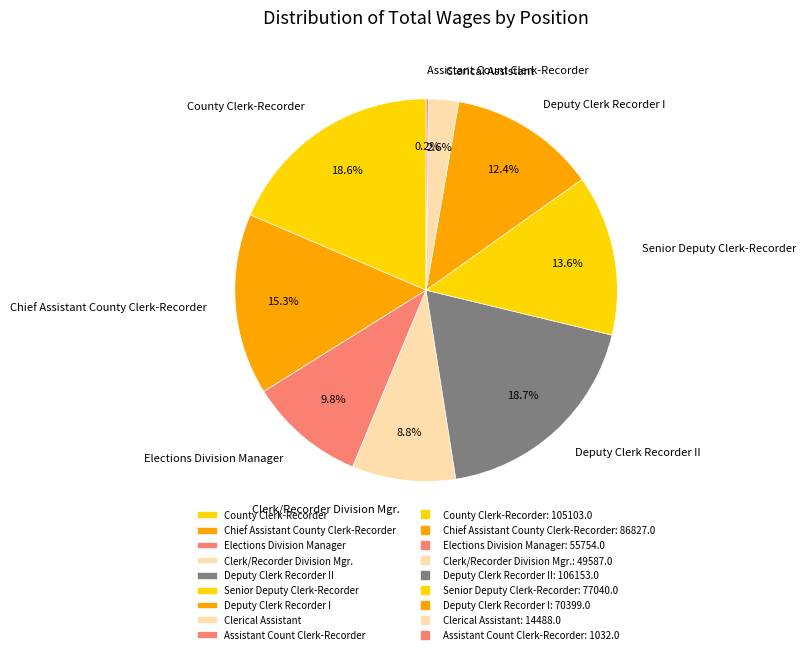

The County Clerk-Recorder slice represents 19% of the pie. True or false?

True